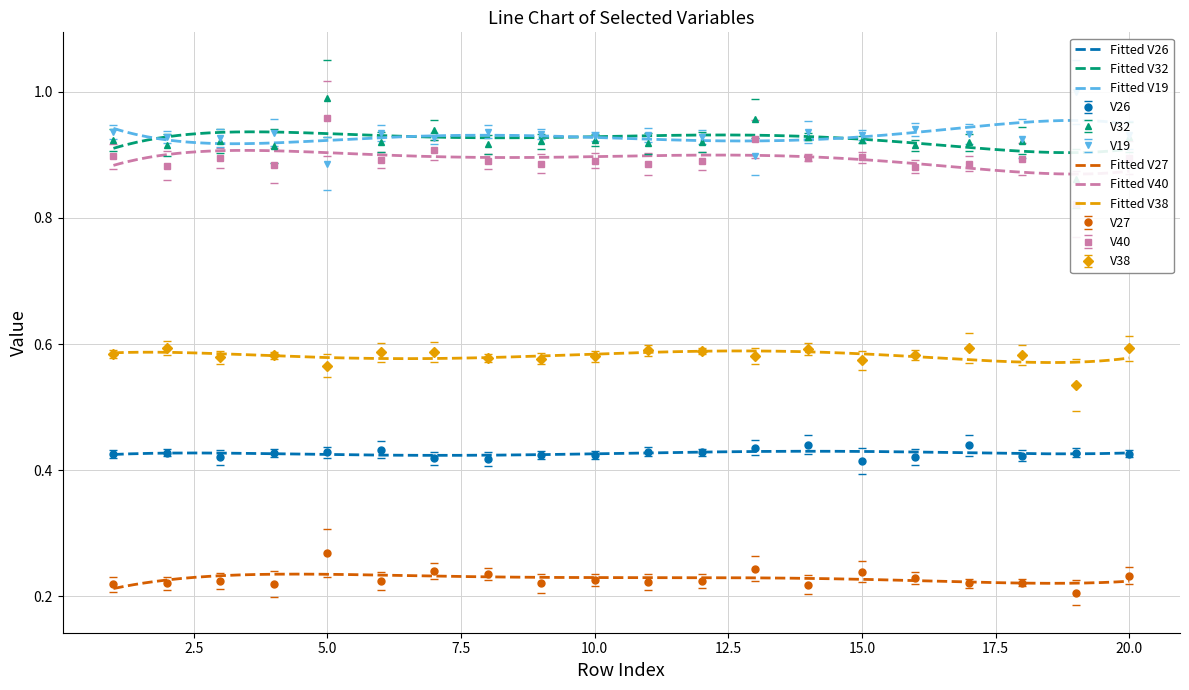

Rank the categories by V27 value from lowest to highest.

19, 14, 1, 4, 9, 2, 17, 18, 11, 12, 6, 3, 10, 16, 20, 8, 15, 7, 13, 5